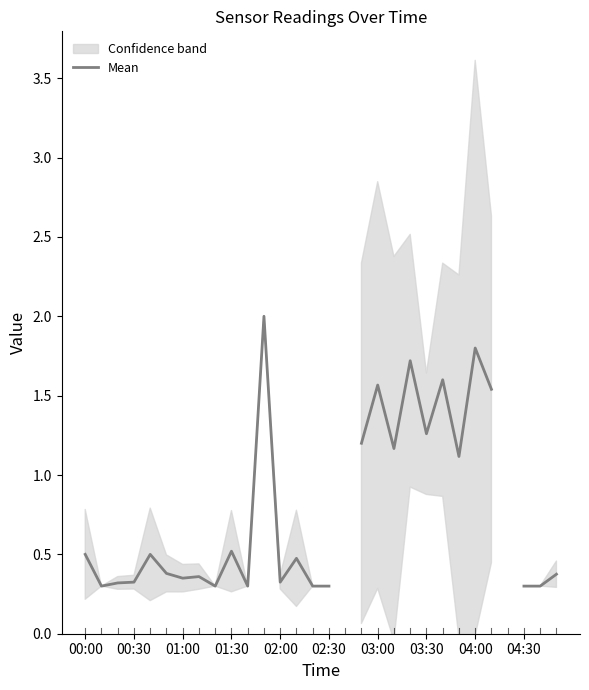

Where is the data nearest to the value 1?

23